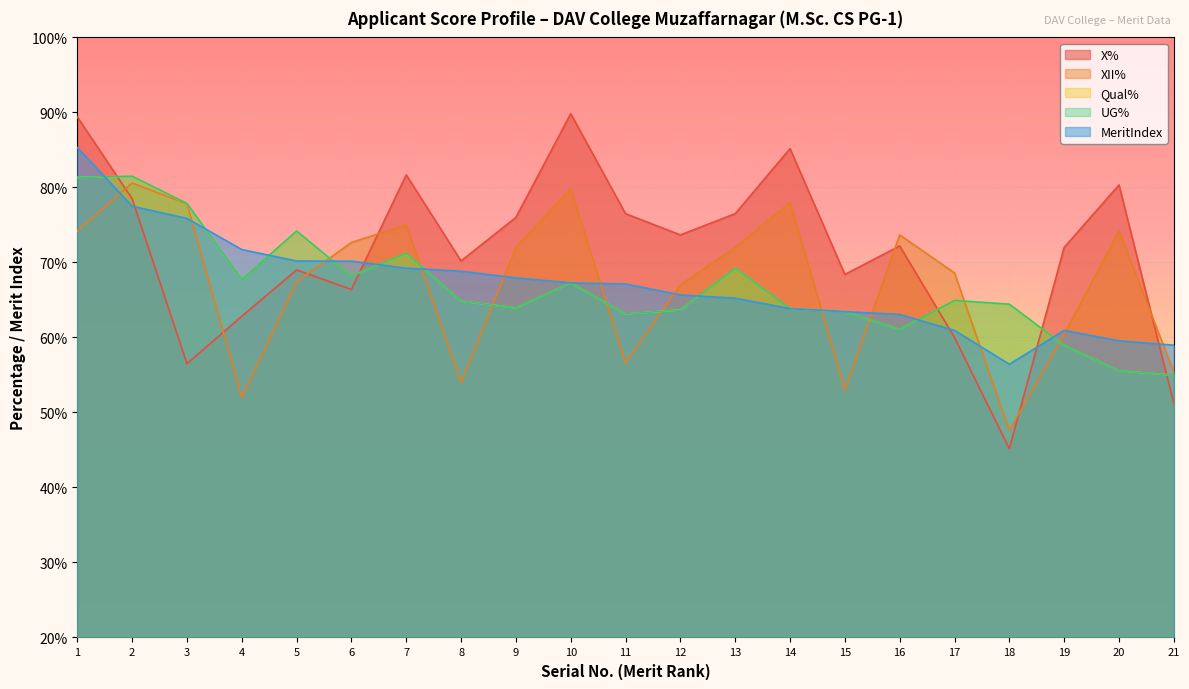

What is the highest value of the X% series?

89.8